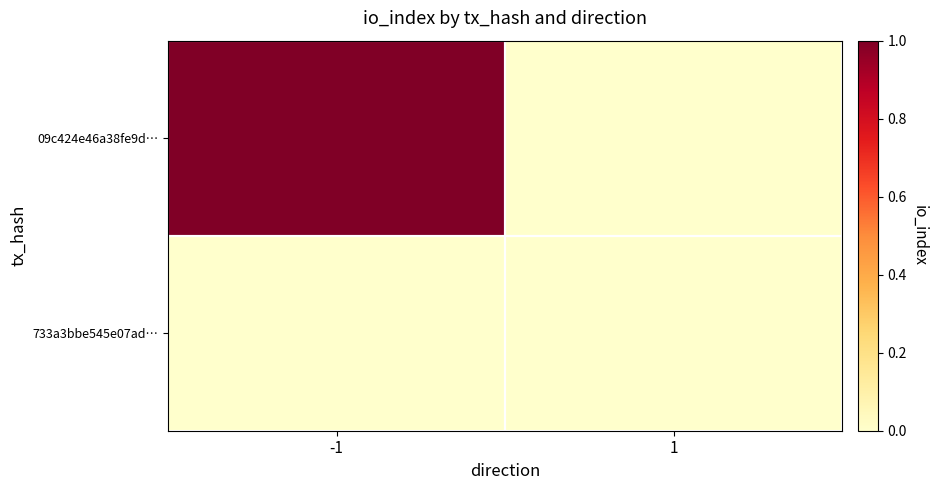

Reading right to left, transcribe all the data shown in this chart.

09c424e46a38fe9d…: 1=0	-1=1
733a3bbe545e07ad…: 1=0	-1=0